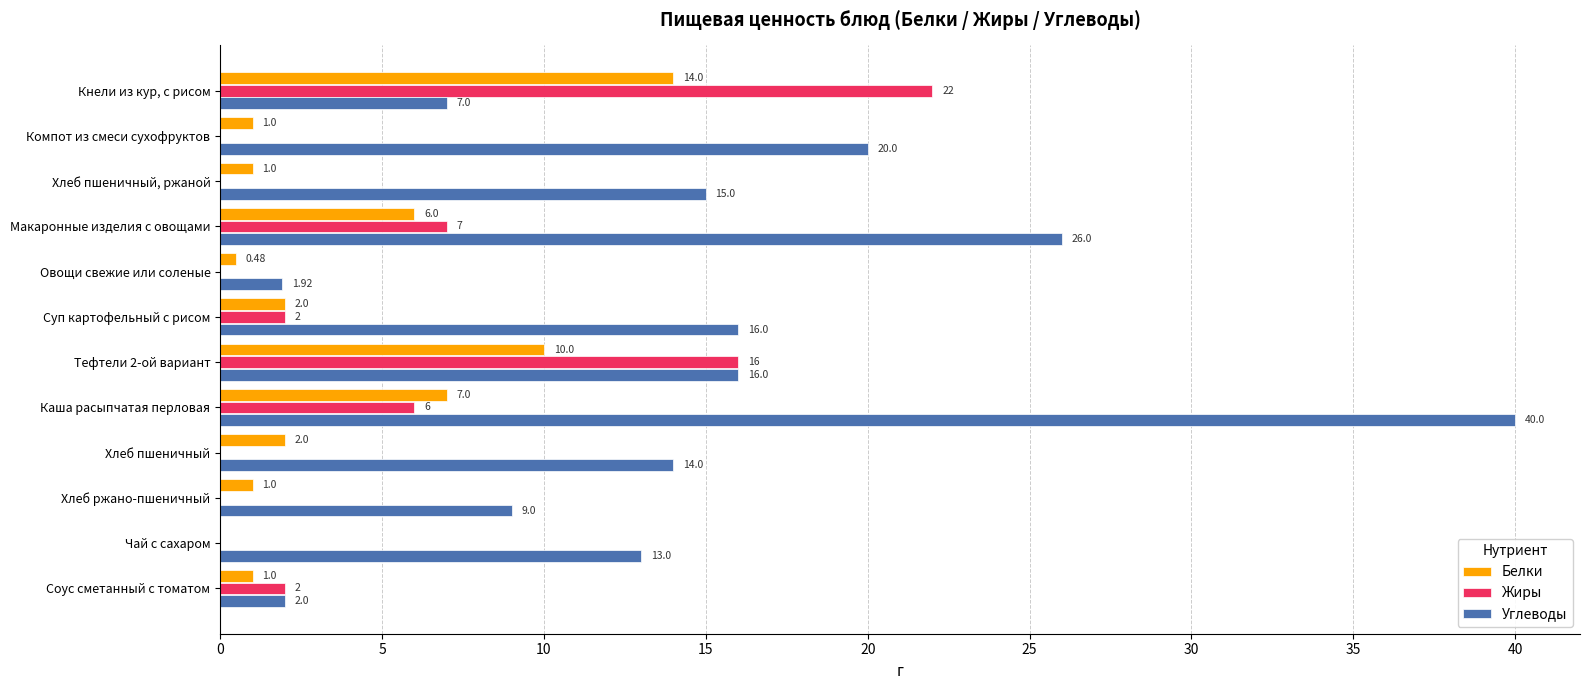

What is the sum of all Углеводы values?

179.9